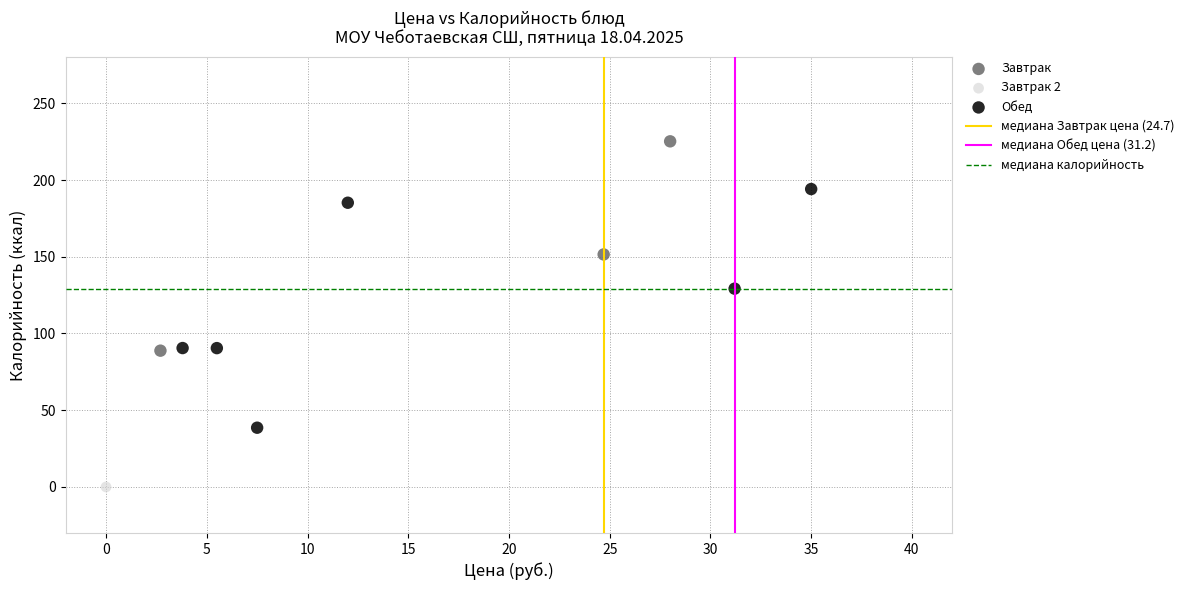

Which series contains the lowest Y value?

Завтрак 2